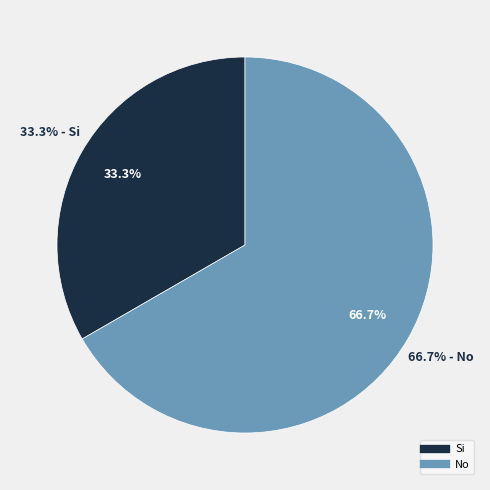

Rank the categories by value from highest to lowest.

No, Si